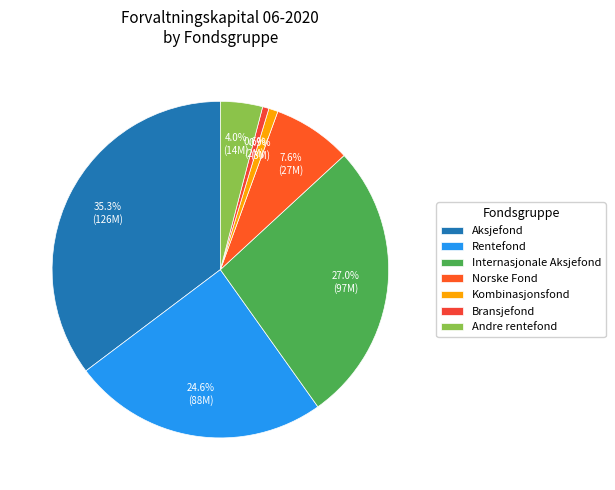

Does any single category account for the majority?

No